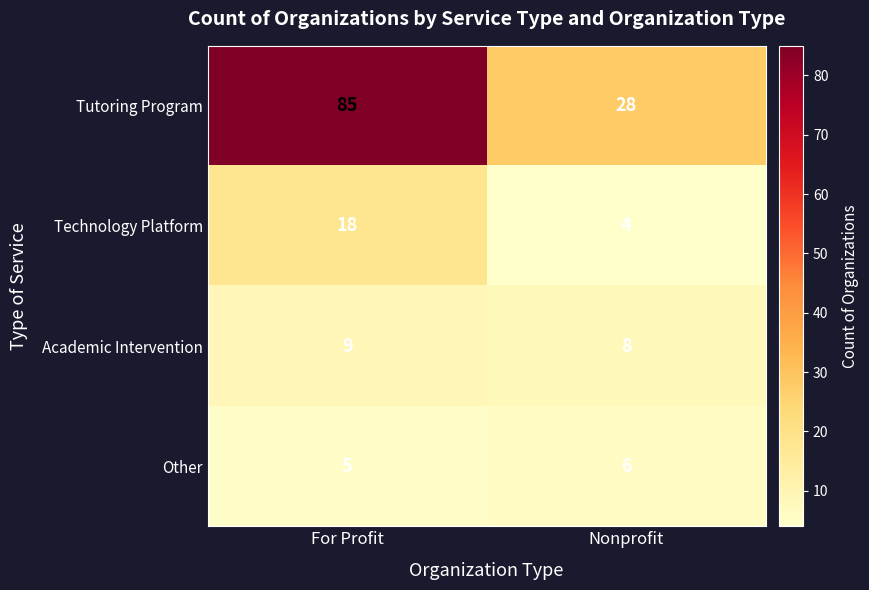

Rank the categories by Academic Intervention value from highest to lowest.

For Profit, Nonprofit